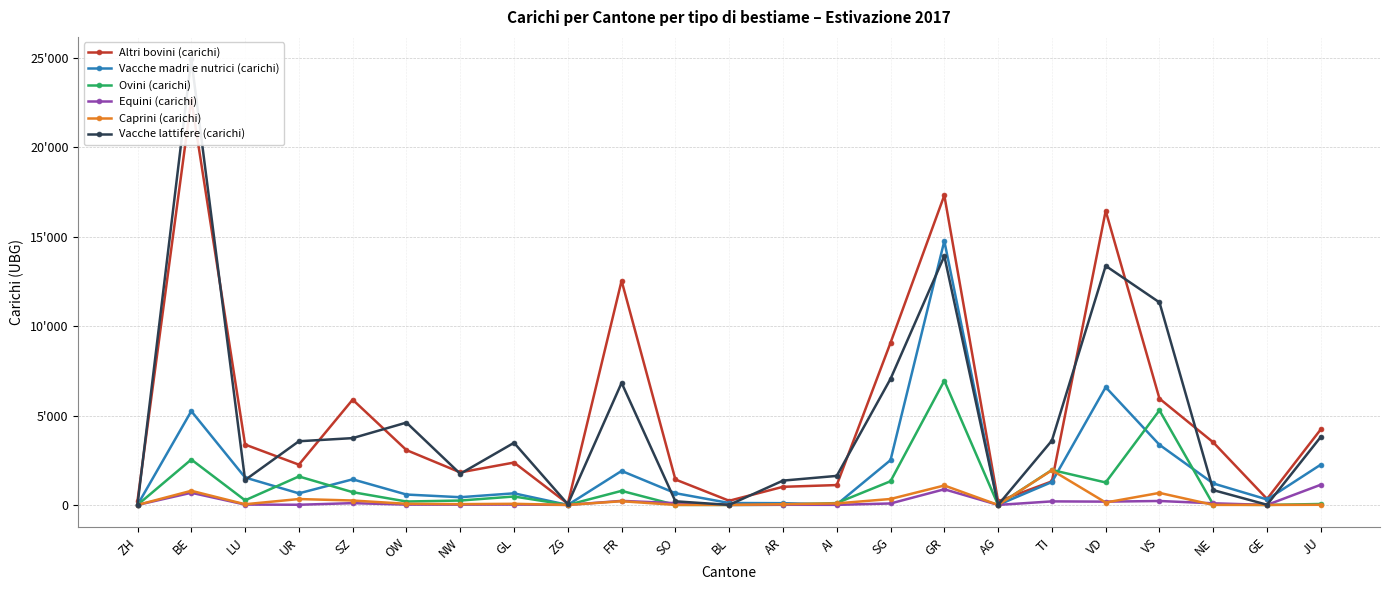

Rank the series by their maximum value, from highest to lowest.

Vacche lattifere (carichi), Altri bovini (carichi), Vacche madri e nutrici (carichi), Ovini (carichi), Caprini (carichi), Equini (carichi)